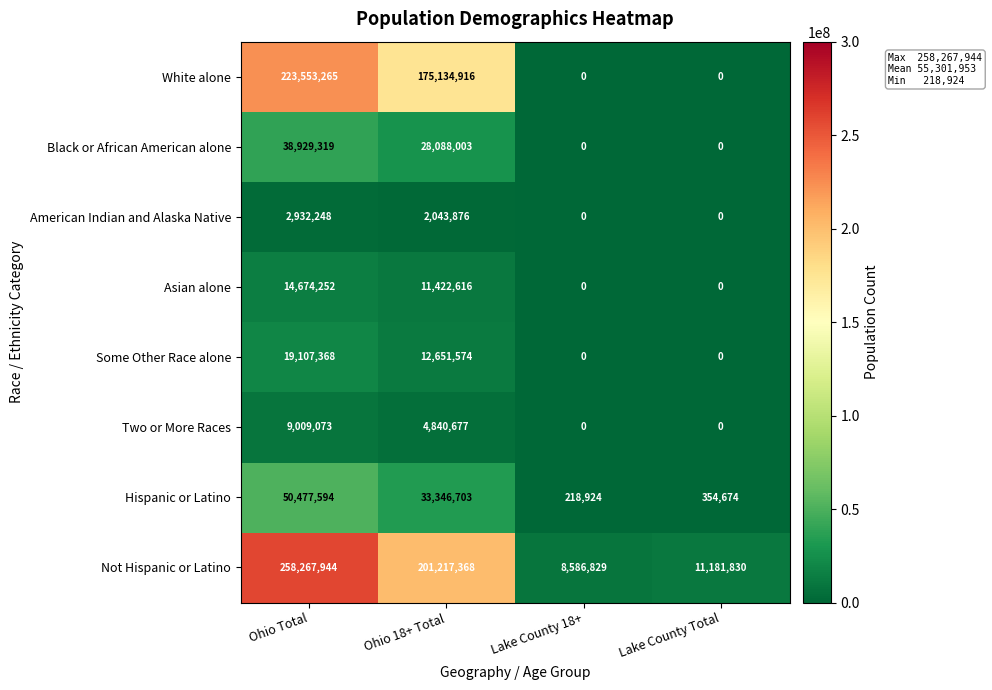

How many data points does each series have?

4